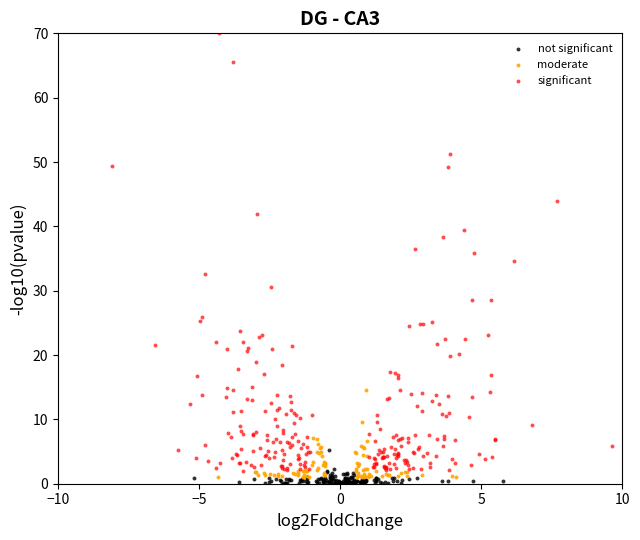

Which series reaches the maximum Y coordinate?

significant